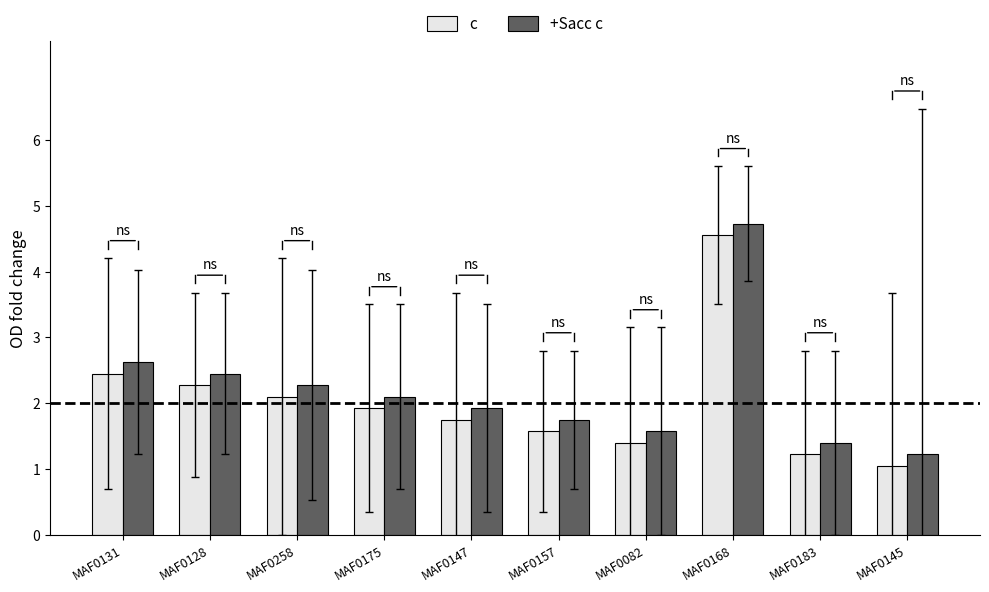

How many bars are there in each group?

2